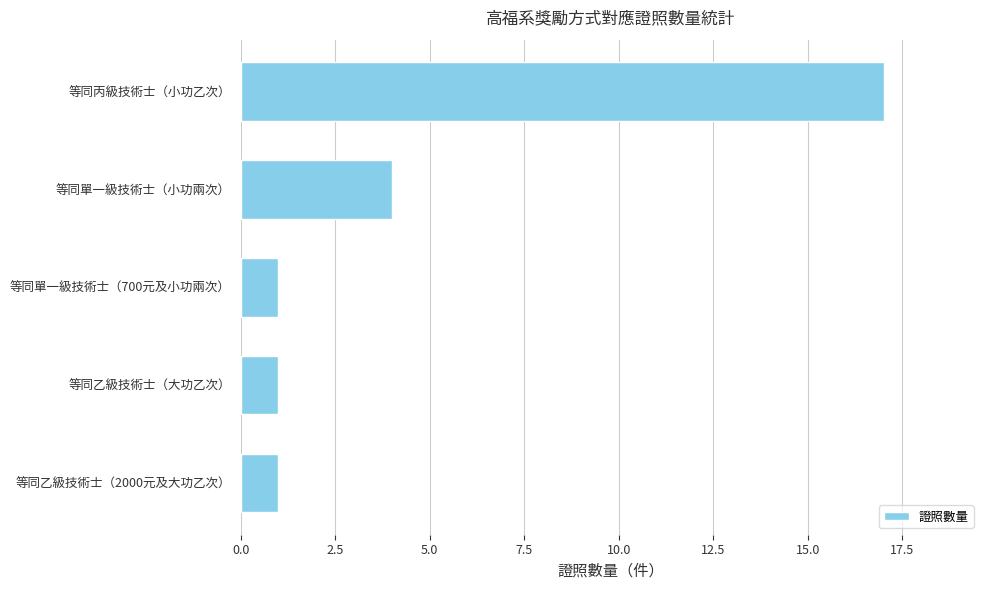

What is the change in value from 等同單一級技術士（小功兩次） to 等同丙級技術士（小功乙次）?

+13